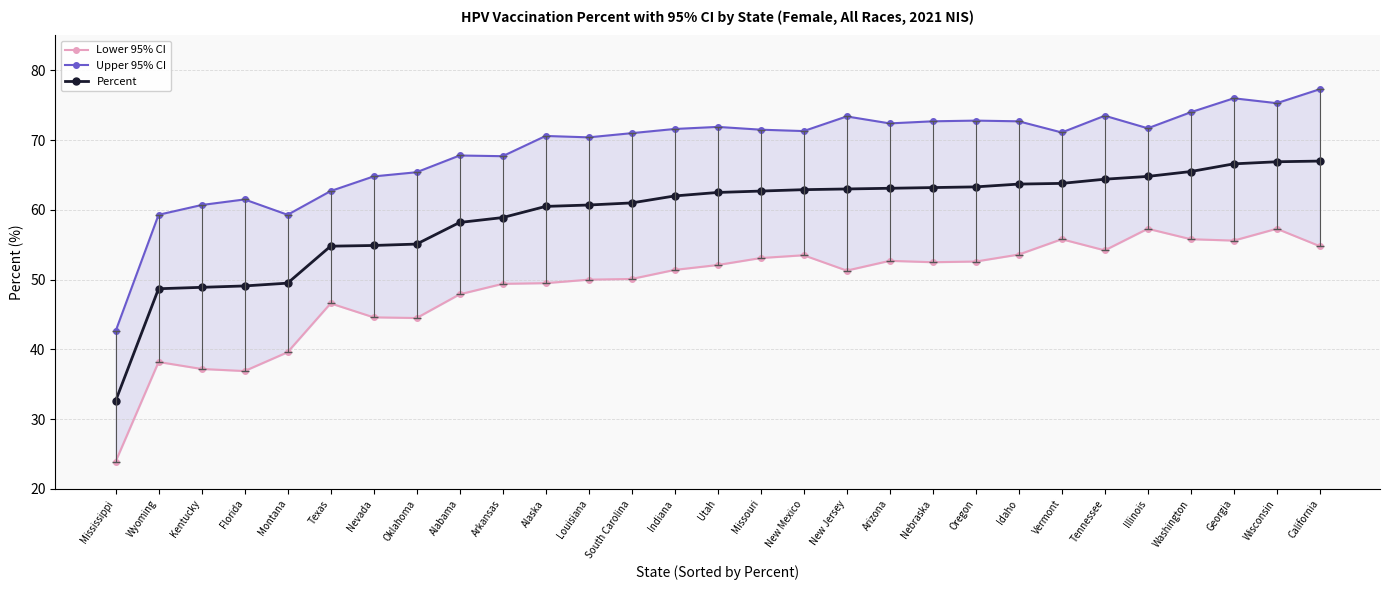

True or false: Percent and Upper 95% CI intersect in this chart.

False